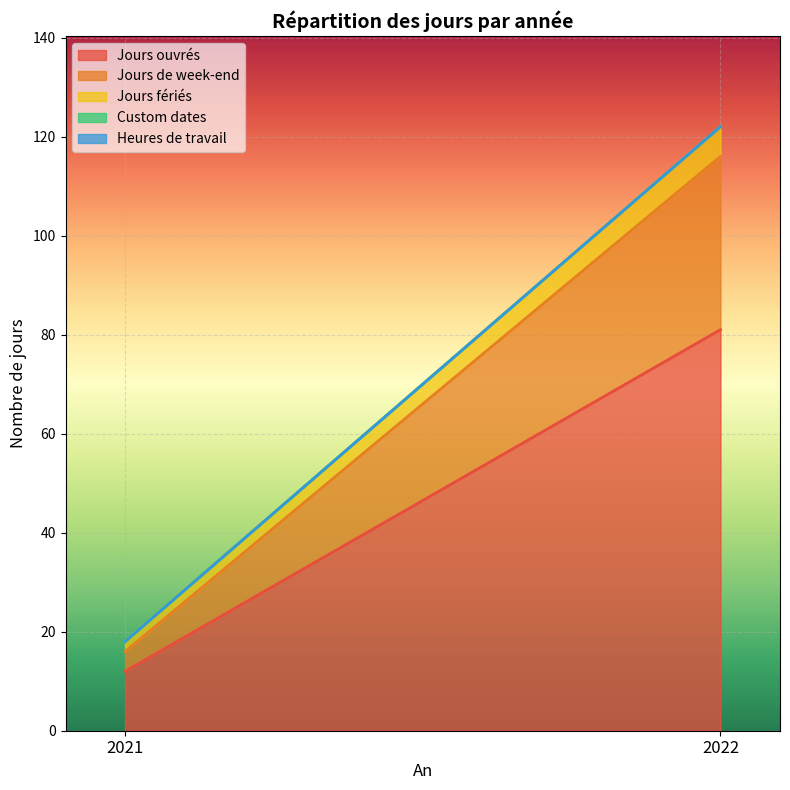

Does the chart display data point markers on the line(s)?

No